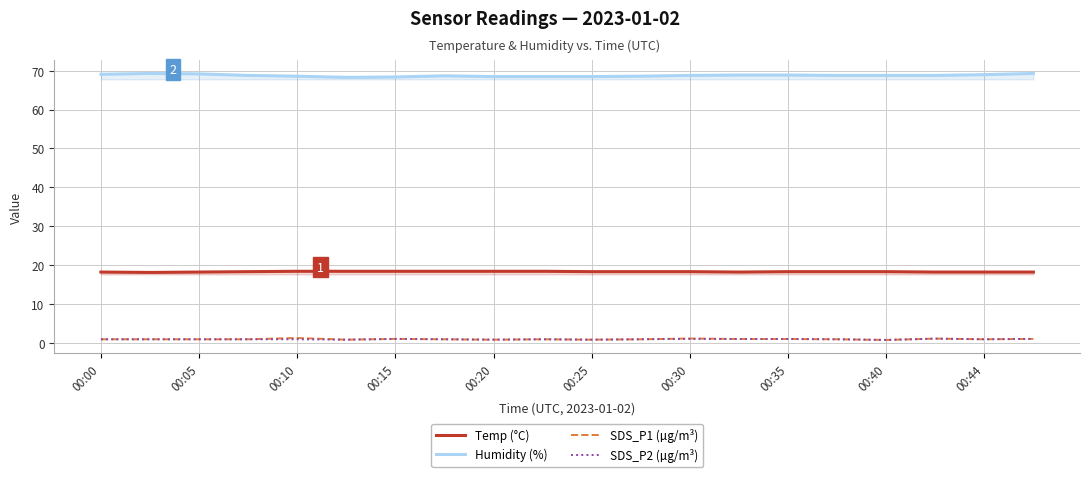

The Humidity (%) series shows 15.6 at 00:30. True or false?

False